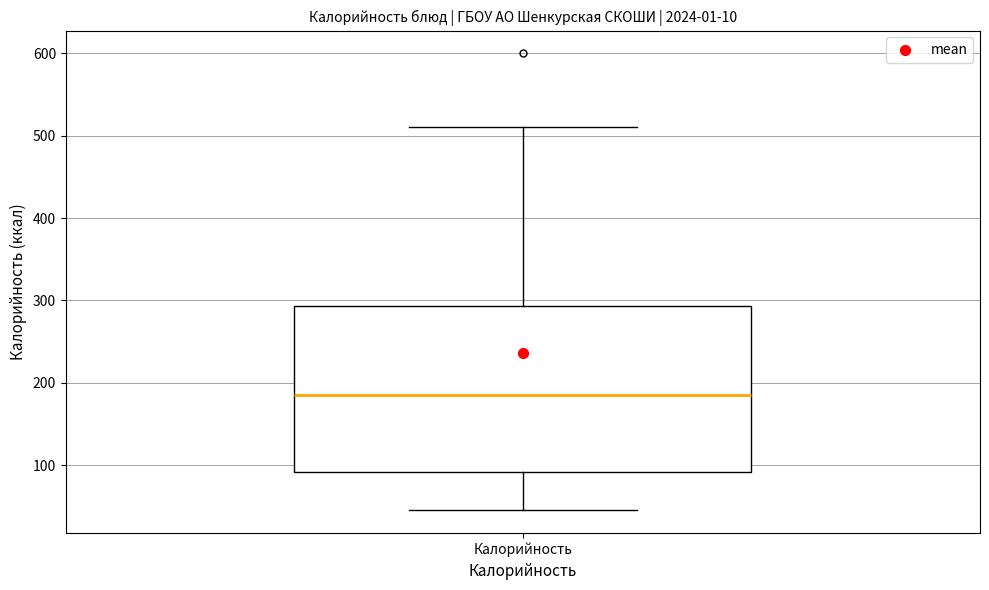

Read this box plot against the y-axis: the position of the median line, the range covered by the box, and the ends of both whiskers. The values are not printed on the chart, so give them approximately, as read against the axis.

median 190, box 90 to 290, whiskers 50 to 510